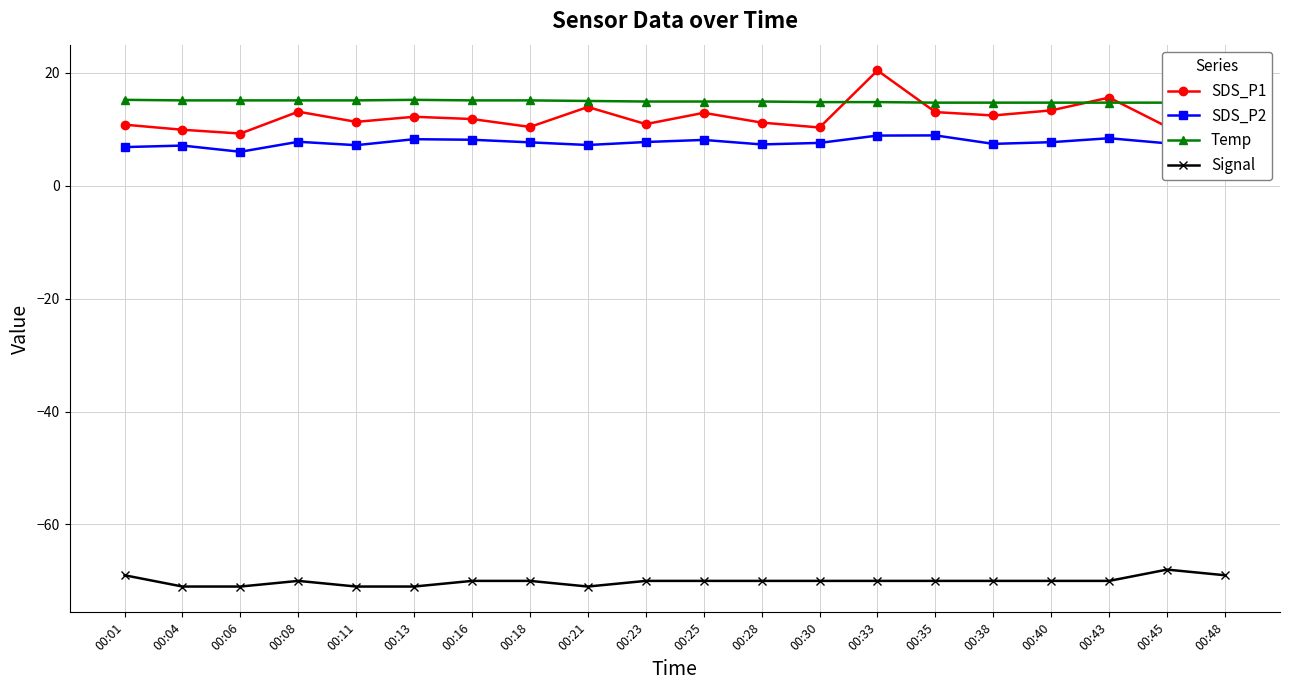

What is the sum of the Signal values at 00:06 and 00:35?

-141.0